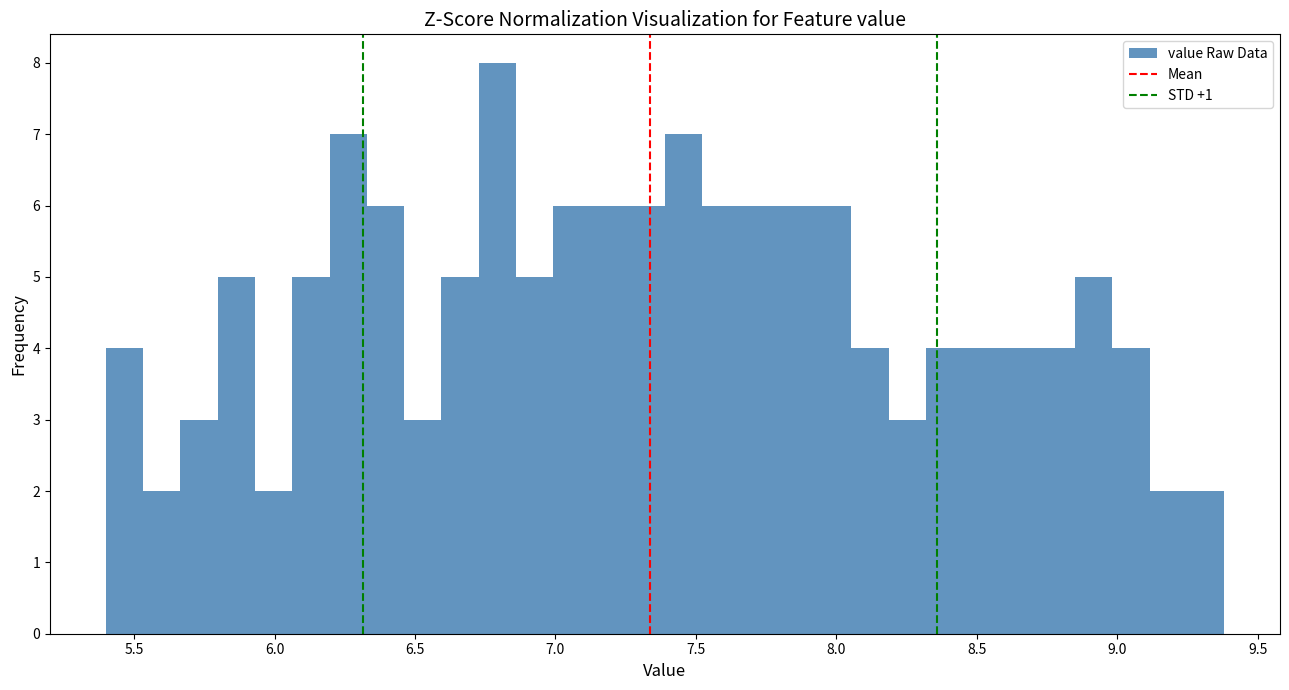

Around what value on the x-axis is the tallest bar? Give the approximate position of its centre, as read against the axis.

6.80